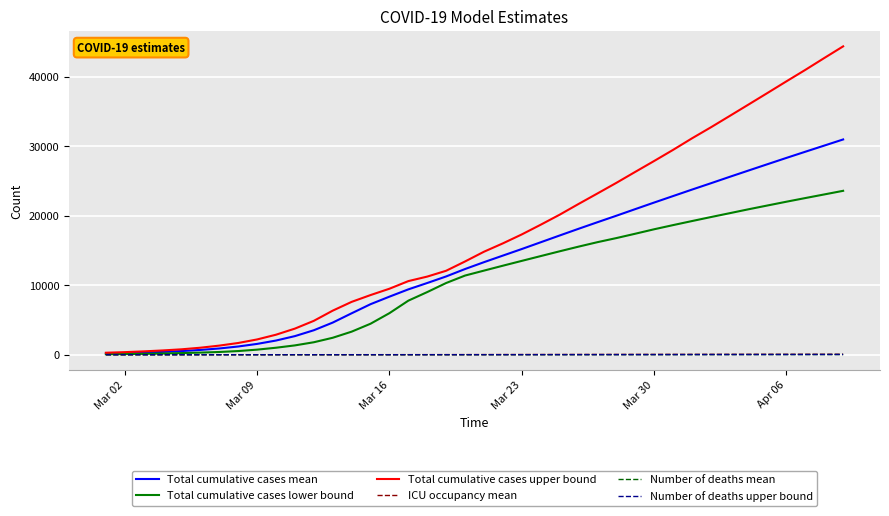

What is the highest value of the Total cumulative cases mean series?

30968.8